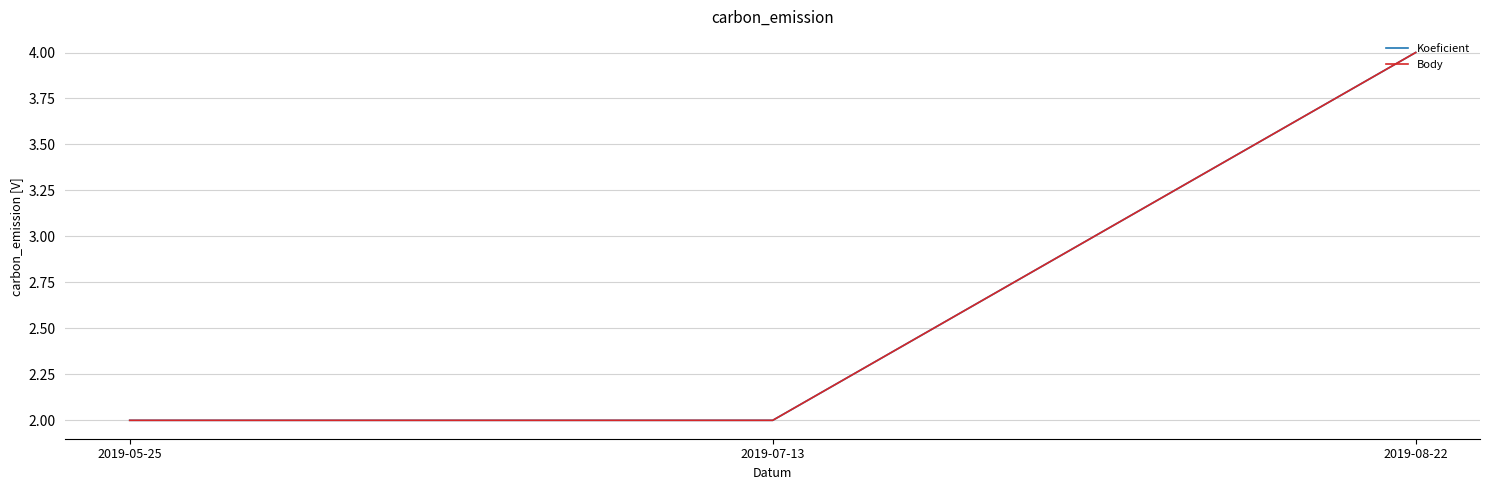

At how many categories does at least one series exceed 3?

1